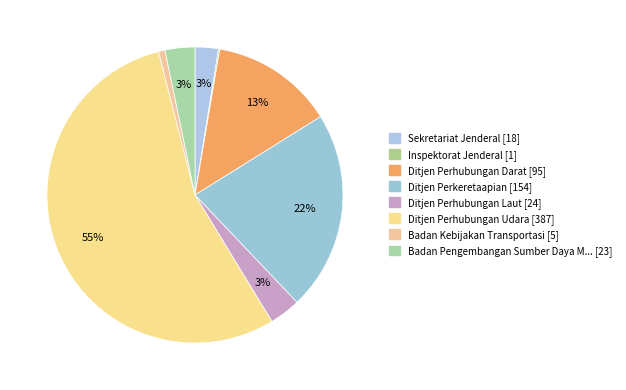

To the nearest percent, what is the difference between the largest and smallest slice percentages?

55%